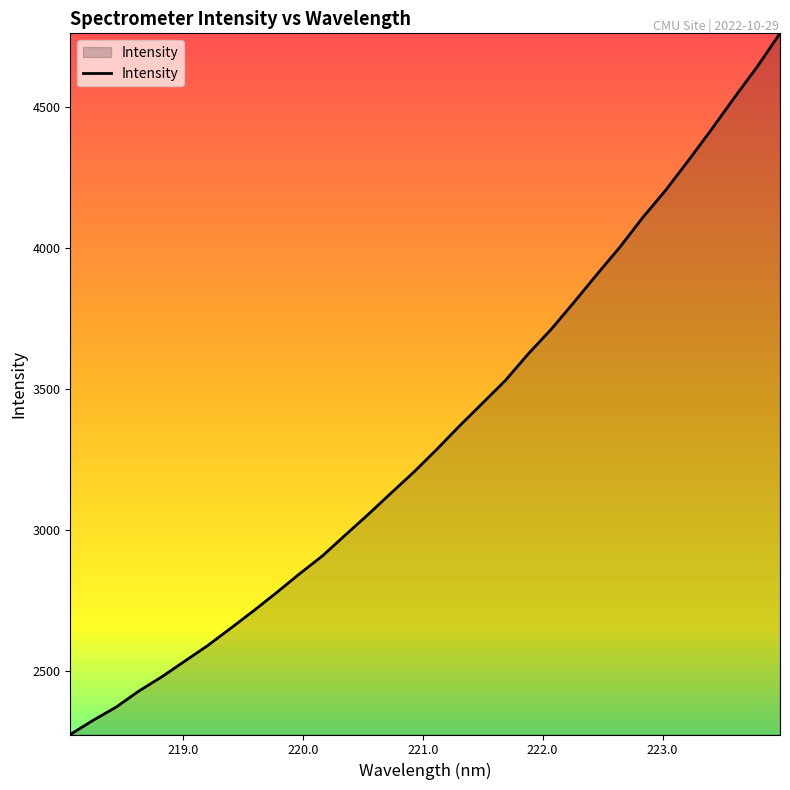

What is the difference between the second highest and second lowest values?

2317.7